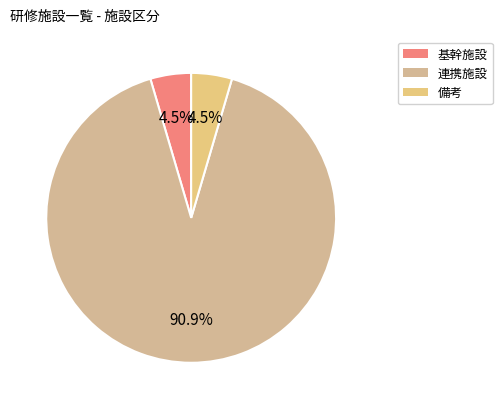

How many segments does this pie chart have?

3